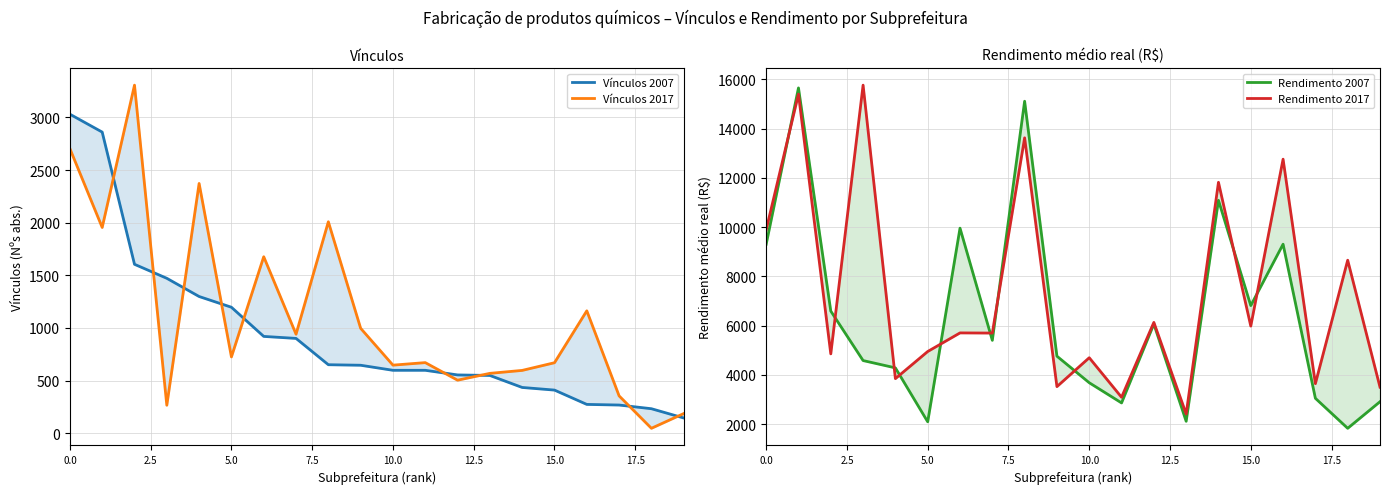

The Rendimento 2017 series shows 4855.0 at 5.0. True or false?

True